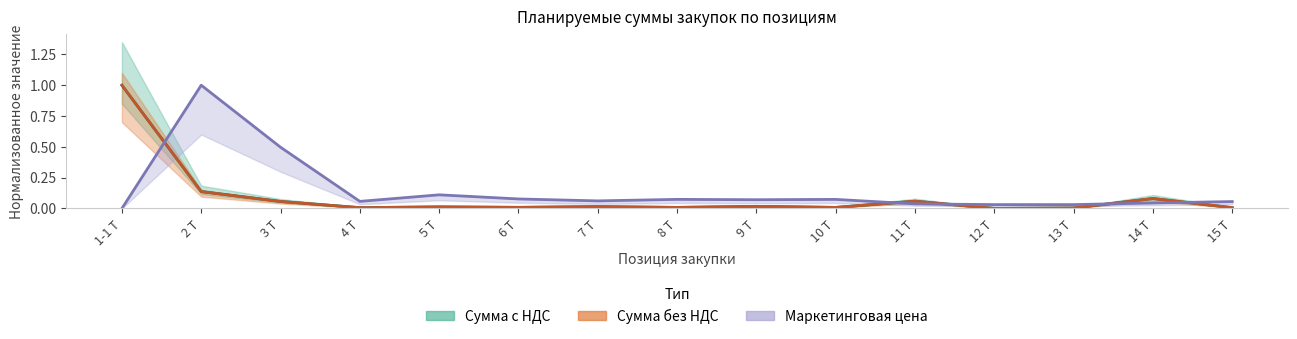

Between 12 Т and 13 Т, which series saw the biggest shift?

Сумма с НДС